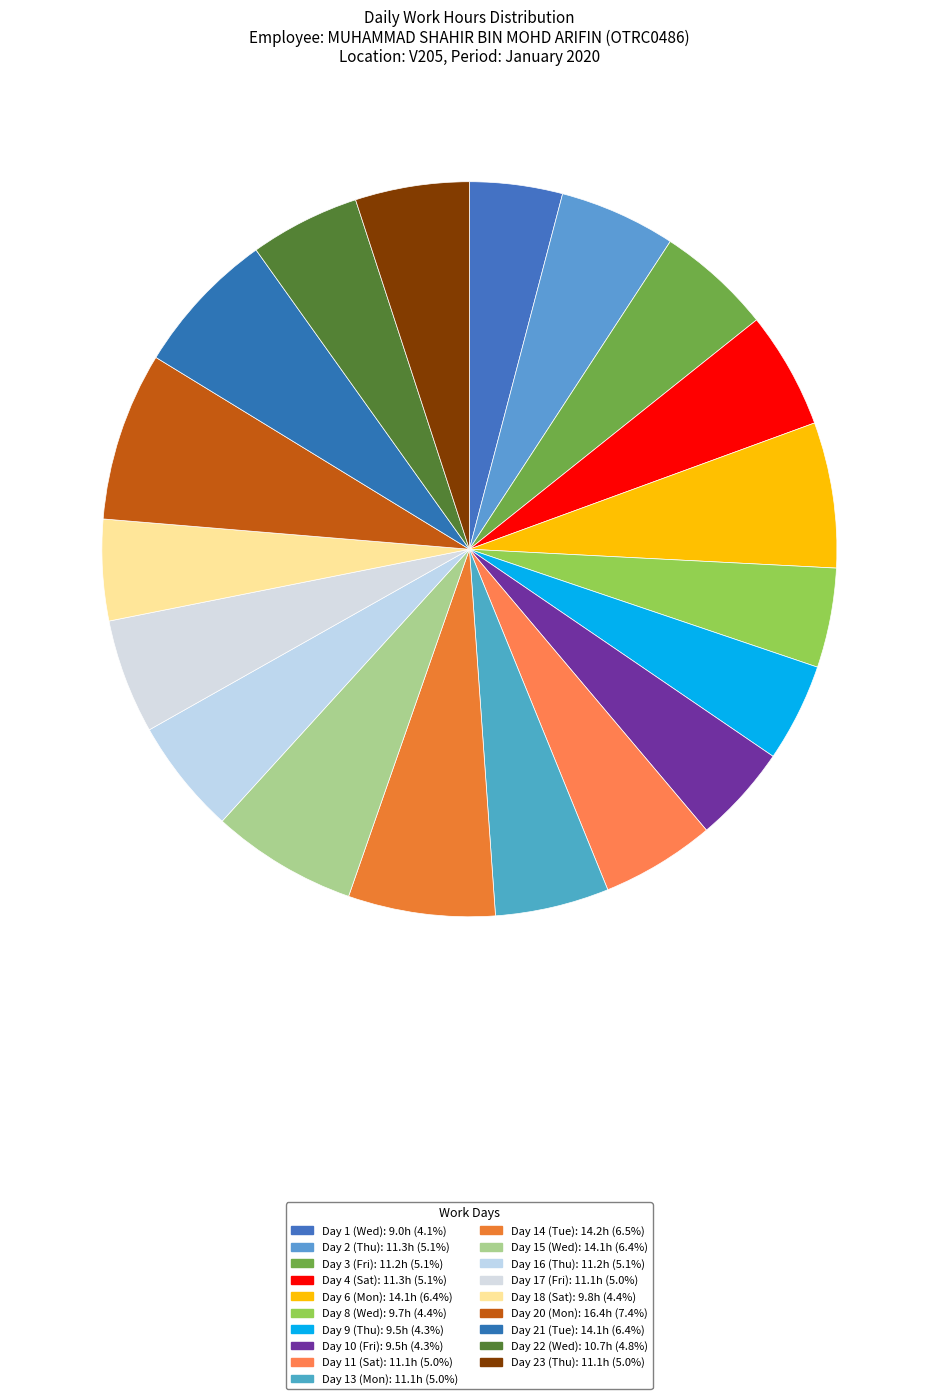

Approximately how many times larger is the value at Day 13 (Mon) compared to Day 15 (Wed)?

0.8